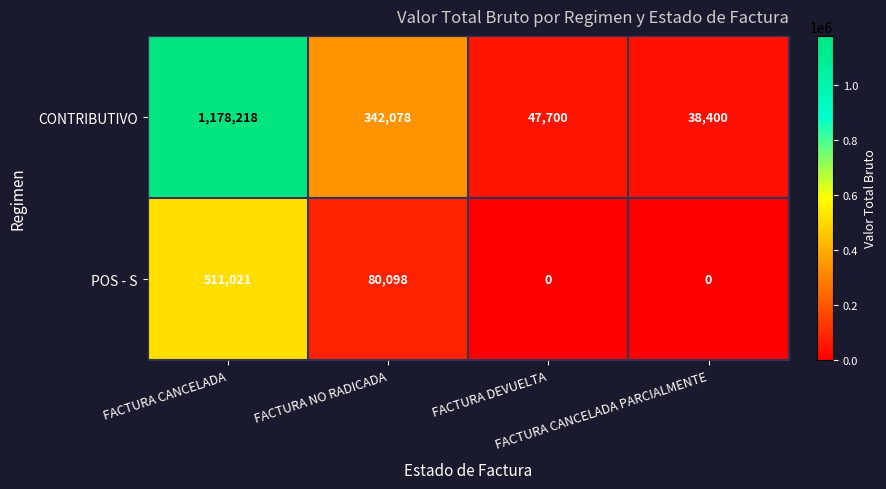

How many POS - S values are between 0 and 511021?

4